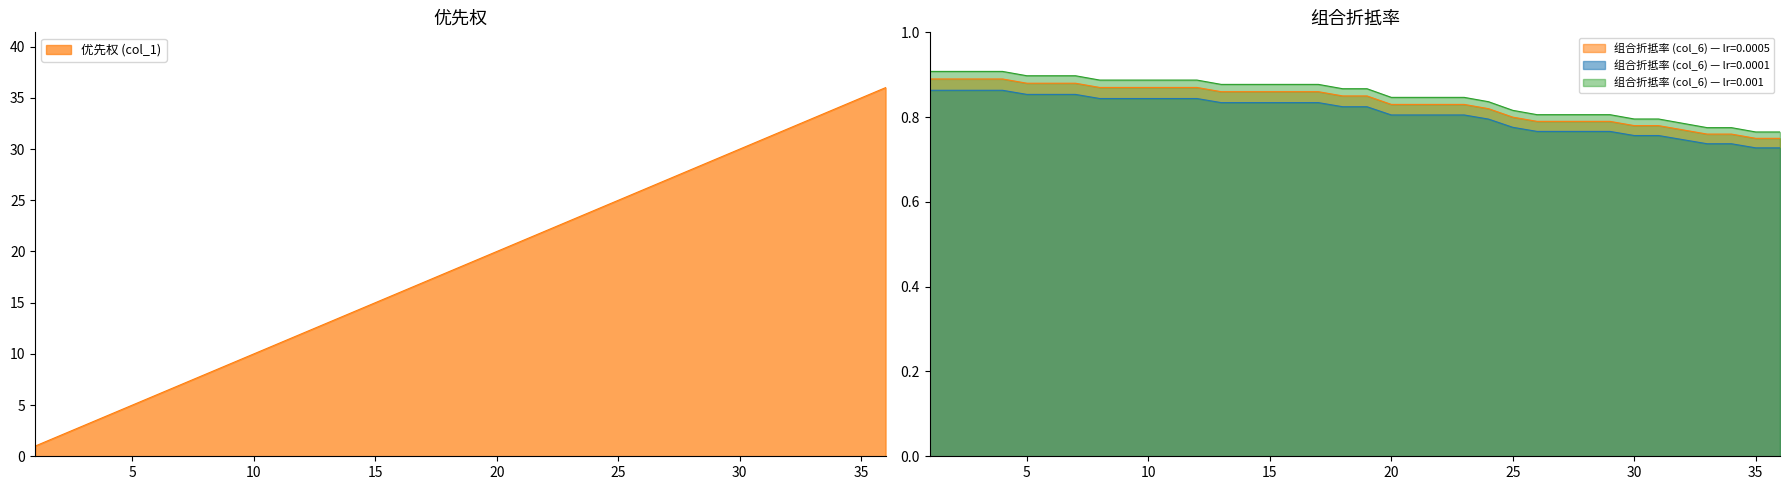

The 组合折抵率 (col_6) series shows 0.8 at 24. True or false?

True